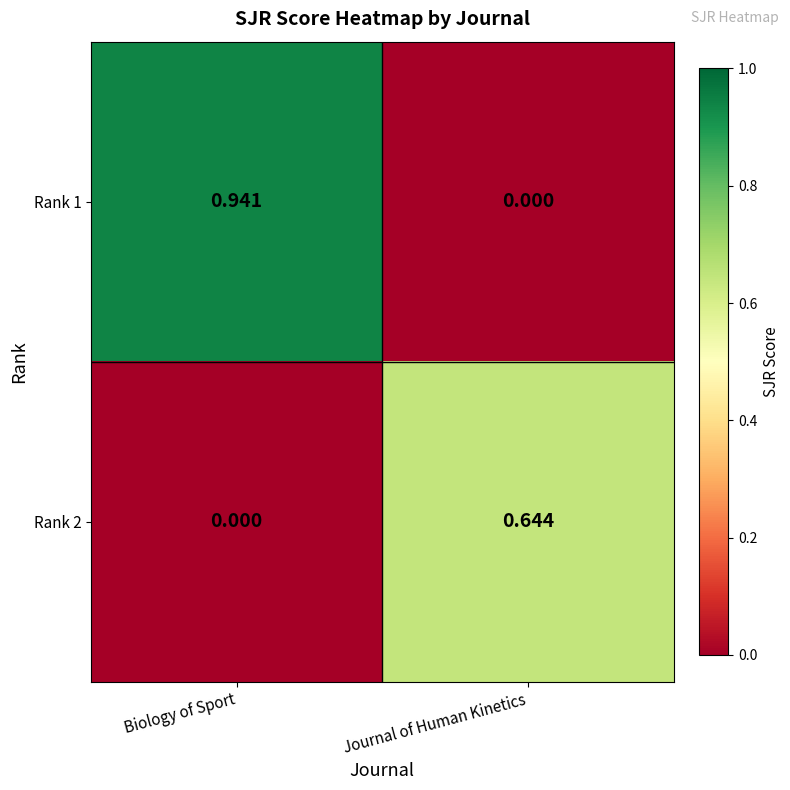

Count the number of data series in this chart.

2